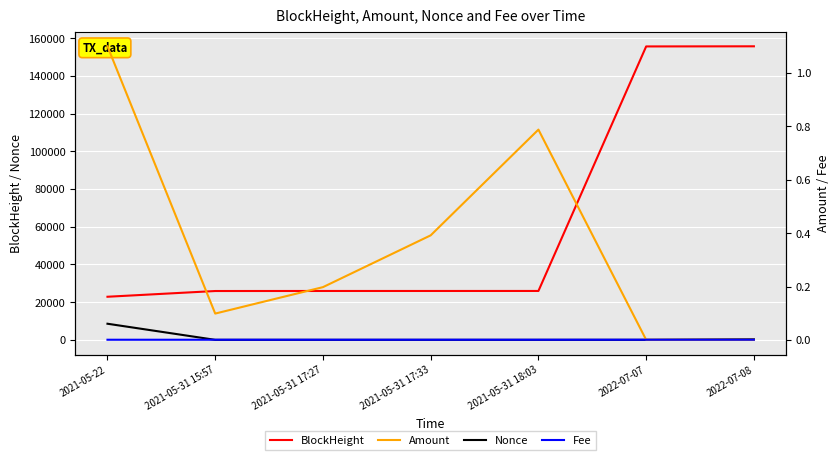

True or false: Amount has a value of 0.2 at 2021-05-31 17:27.

True